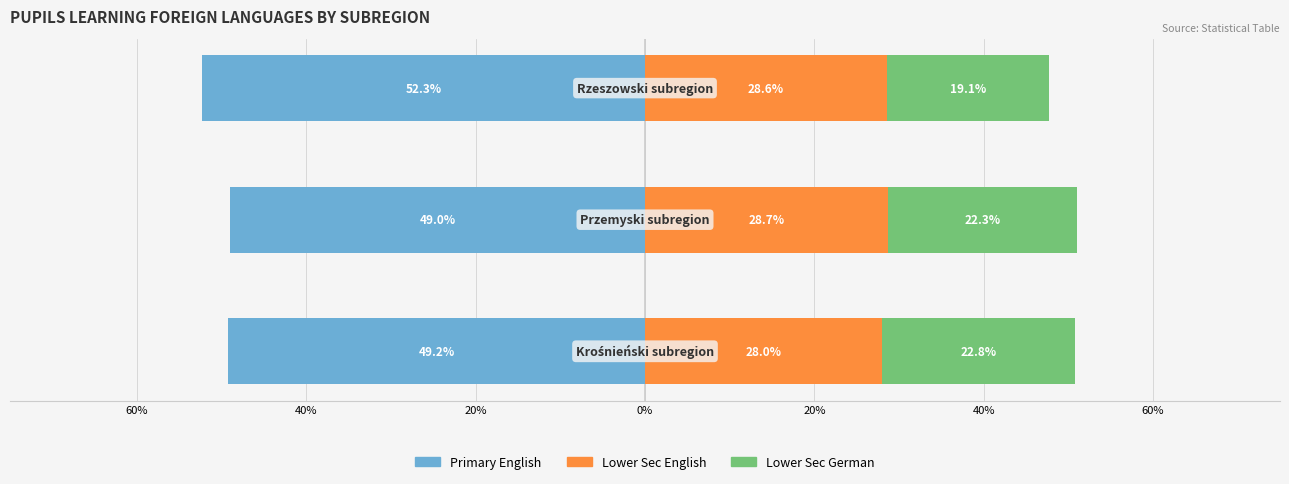

What is the value of the Primary English bar at the 1st from the left?

-49.2